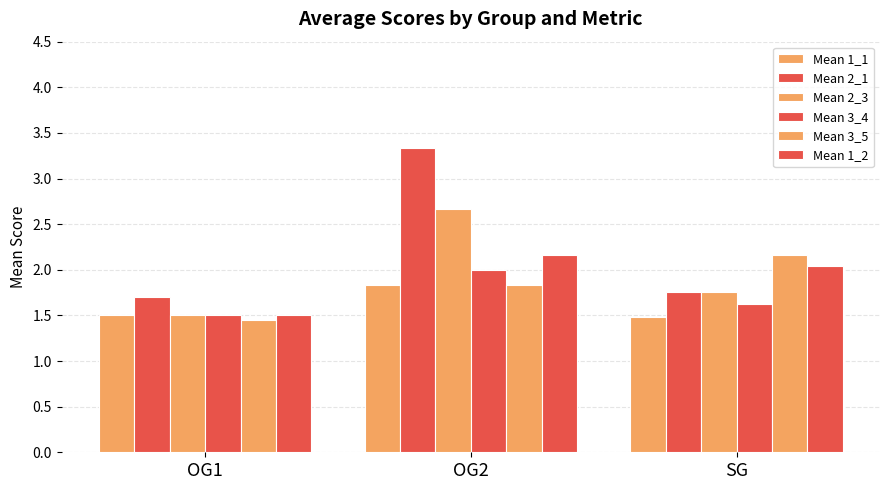

Reading left to right, what are all the values shown in this chart?

Mean 1_1: 1.5	1.8	1.5
Mean 2_1: 1.7	3.3	1.8
Mean 2_3: 1.5	2.7	1.8
Mean 3_4: 1.5	2.0	1.6
Mean 3_5: 1.4	1.8	2.2
Mean 1_2: 1.5	2.2	2.0